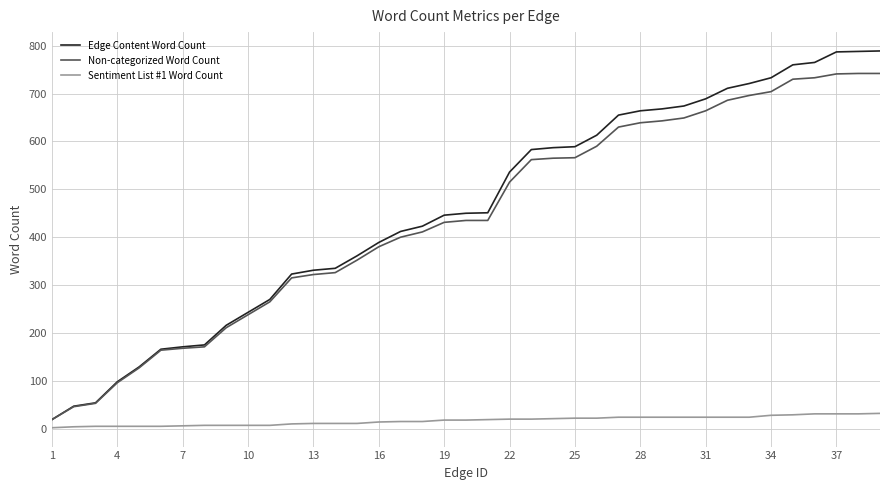

What is the average value of the Non-categorized Word Count series?

440